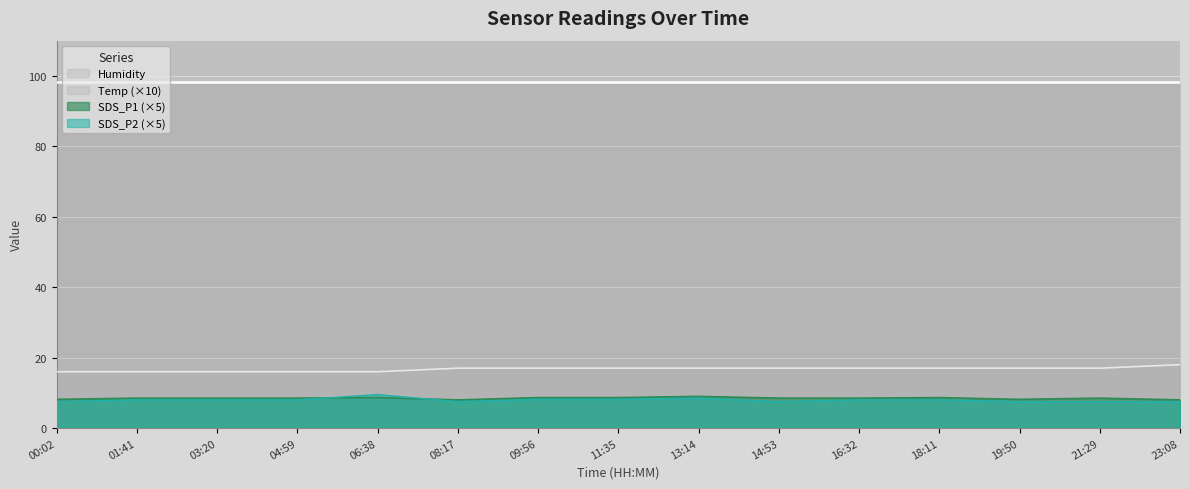

True or false: SDS_P1 (×5) and Humidity cross at least once.

False